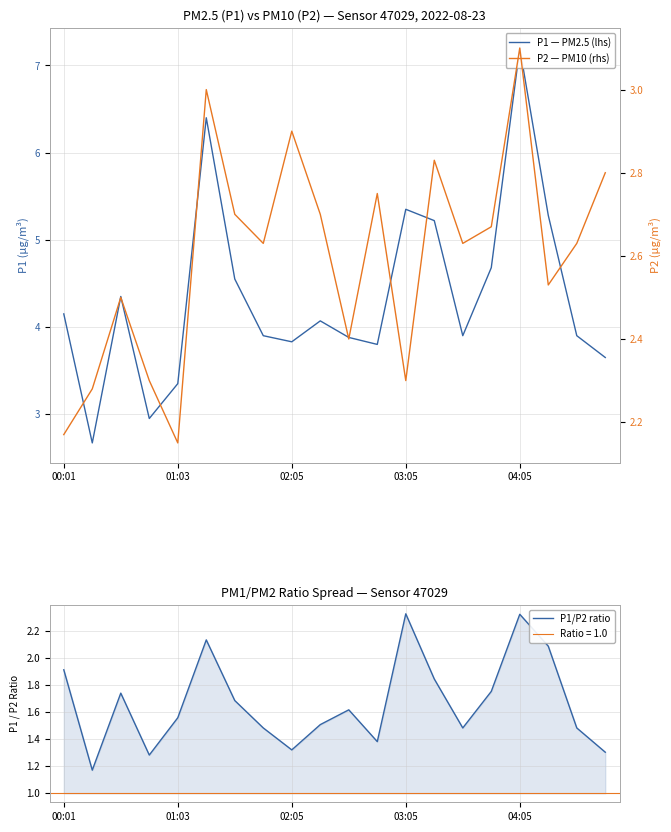

The value of P1/P2 ratio at 03:05 is 3.4. True or false?

False